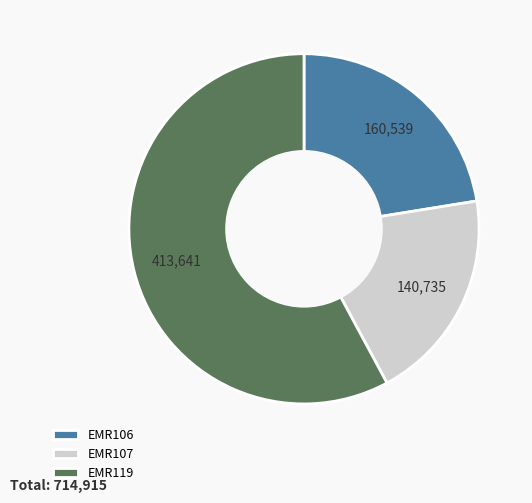

Between EMR106 and EMR119, which is larger?

EMR119